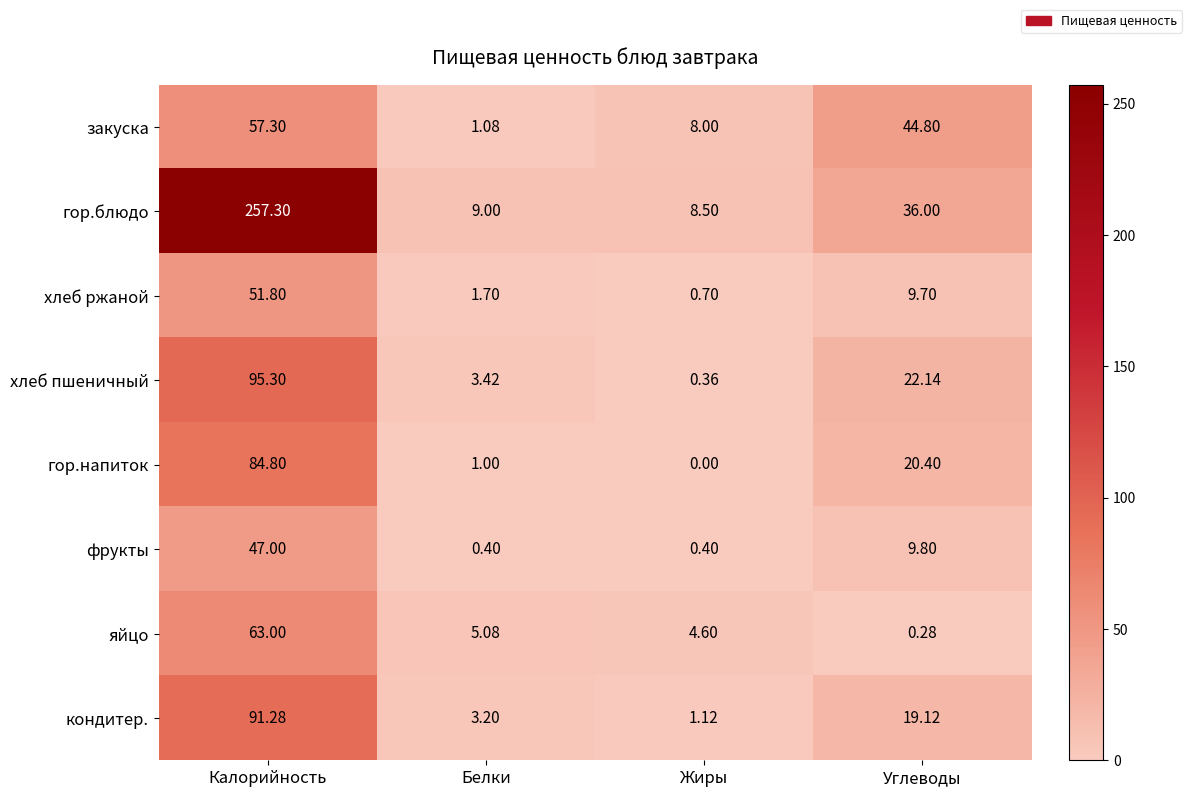

At which category is the sum across all series the highest?

Калорийность